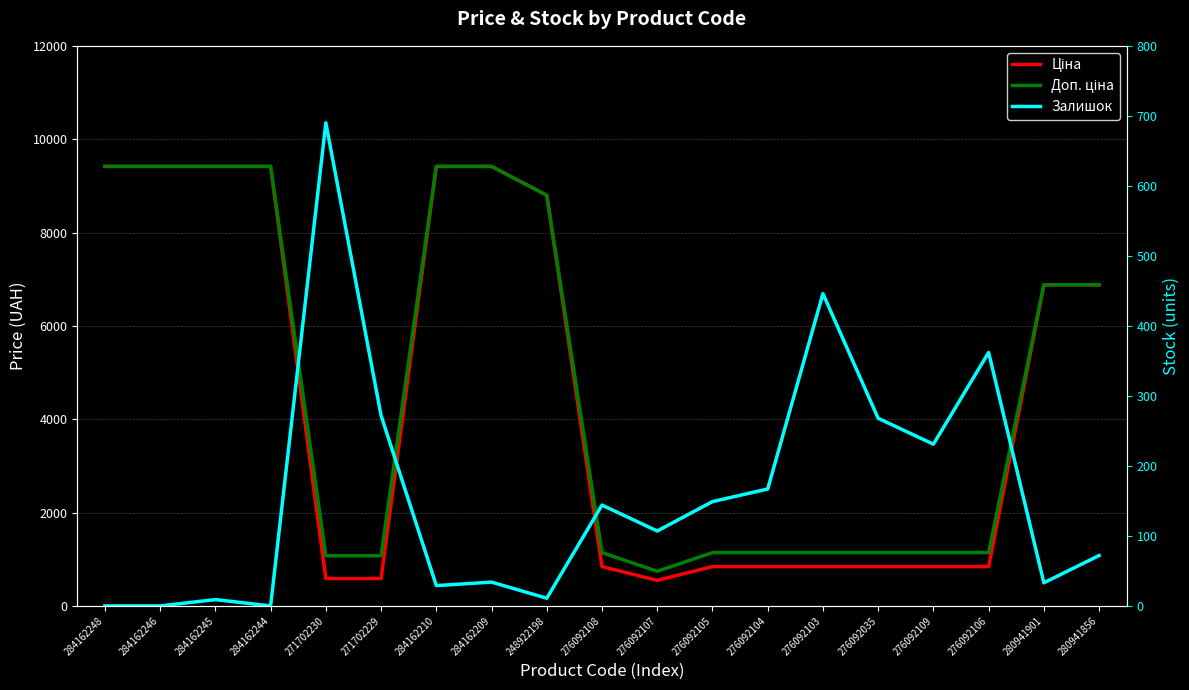

What is the difference between the highest and lowest values at 271702230?

488.5